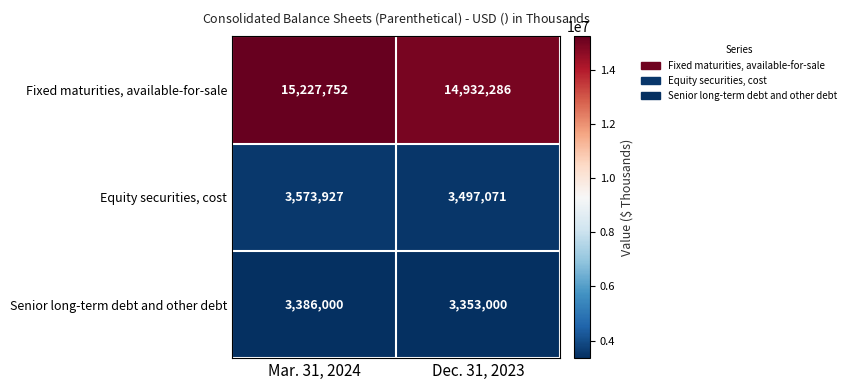

At how many categories does at least one series exceed 6776779?

2